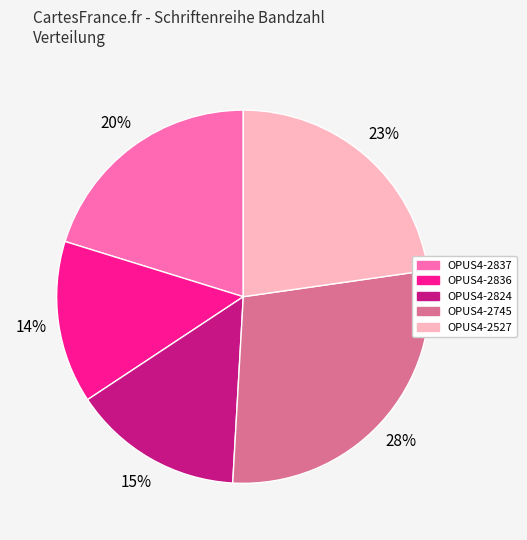

How many slices are in this pie chart?

5